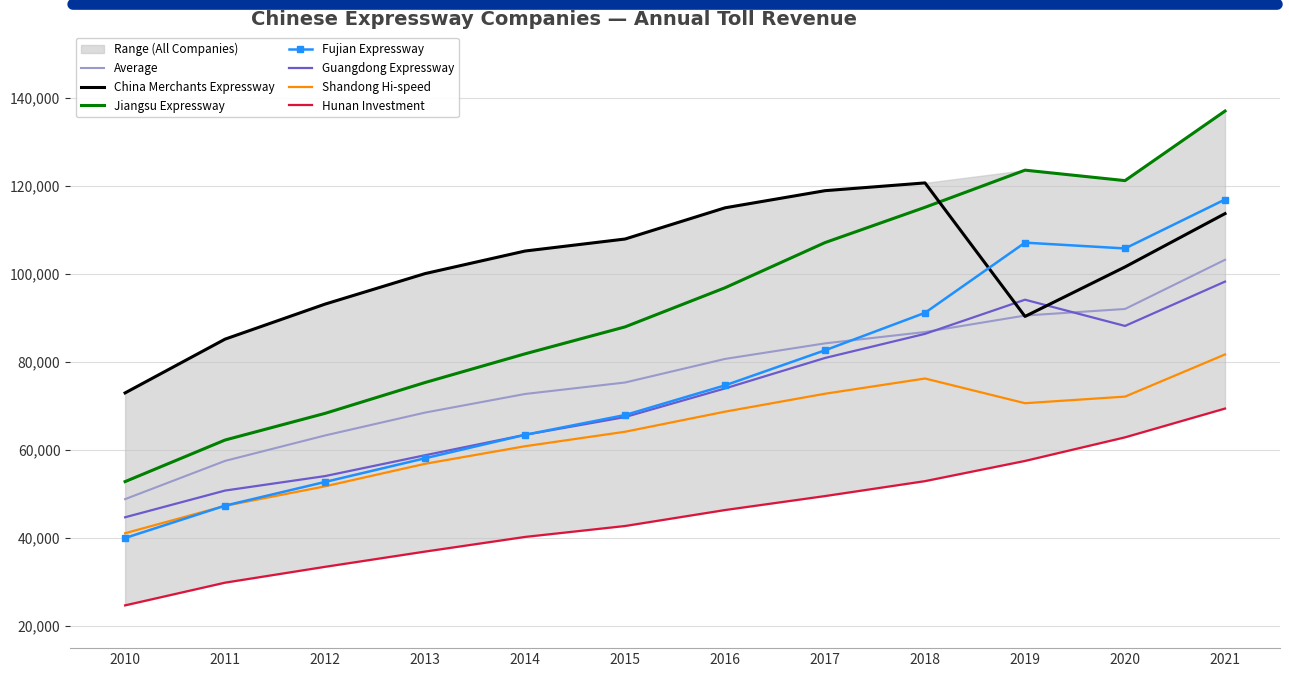

What is the sum of all Hunan Investment values?

546816